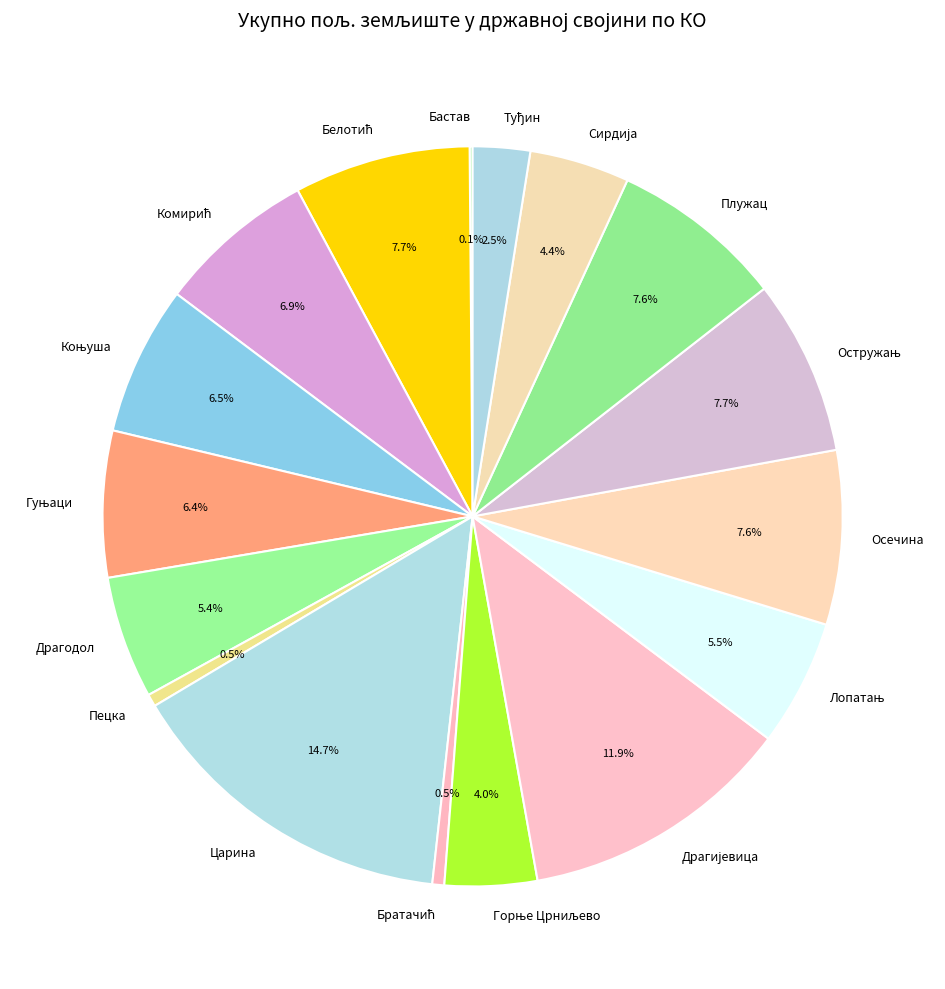

Does any single category account for the majority?

No